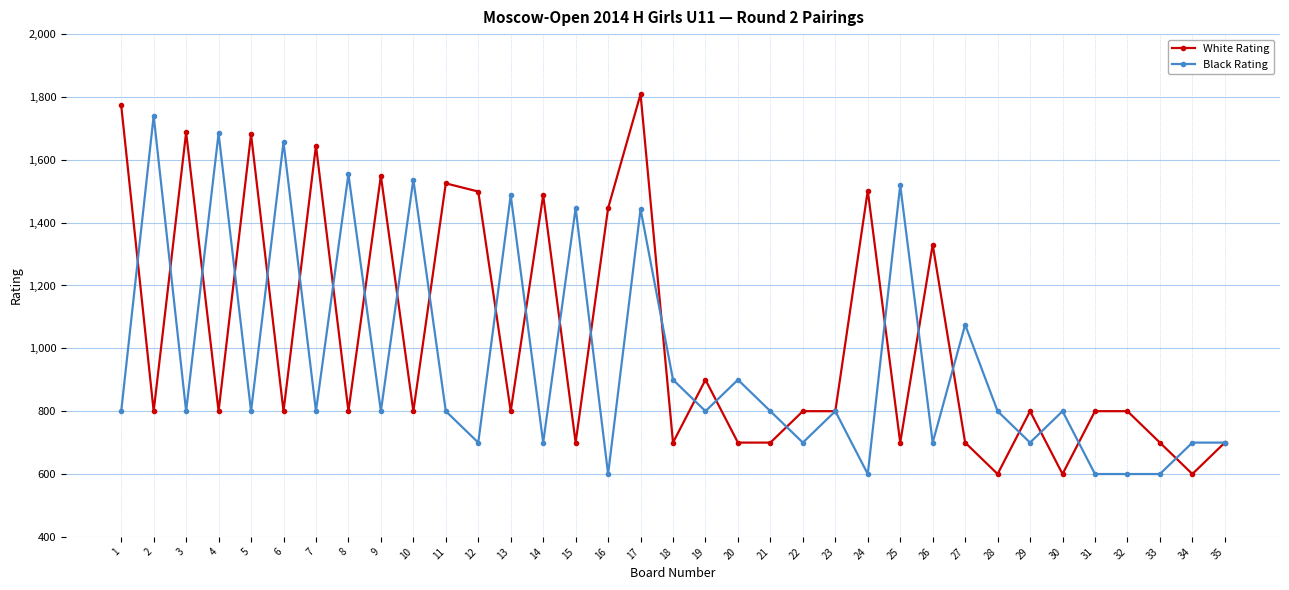

True or false: White Rating and Black Rating intersect in this chart.

True